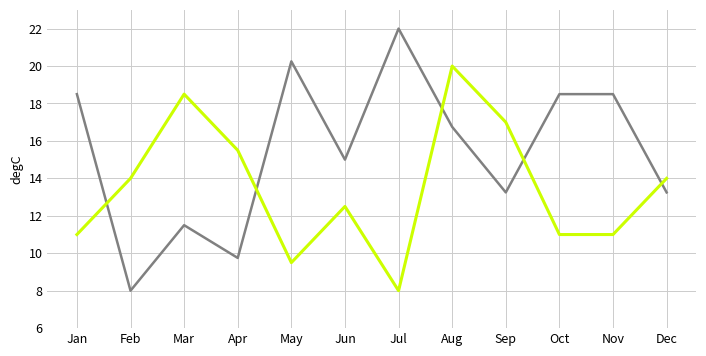

What is the total value across all series at Oct?

29.5